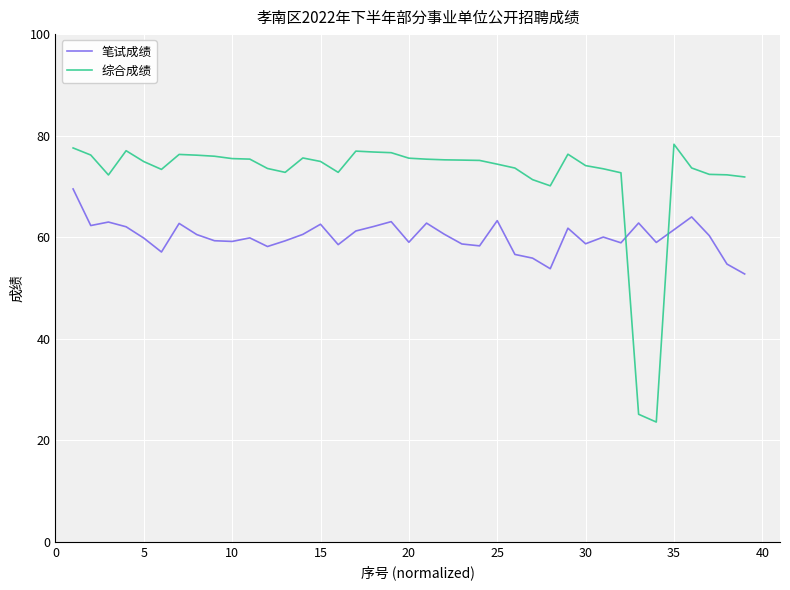

Which series has the widest spread of values?

综合成绩